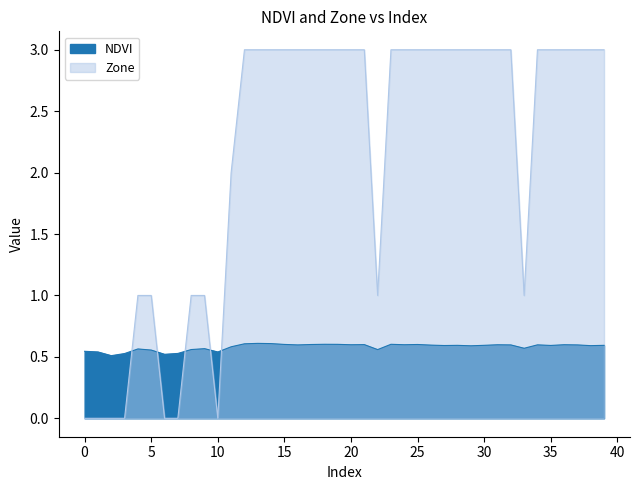

True or false: Zone and NDVI intersect in this chart.

True